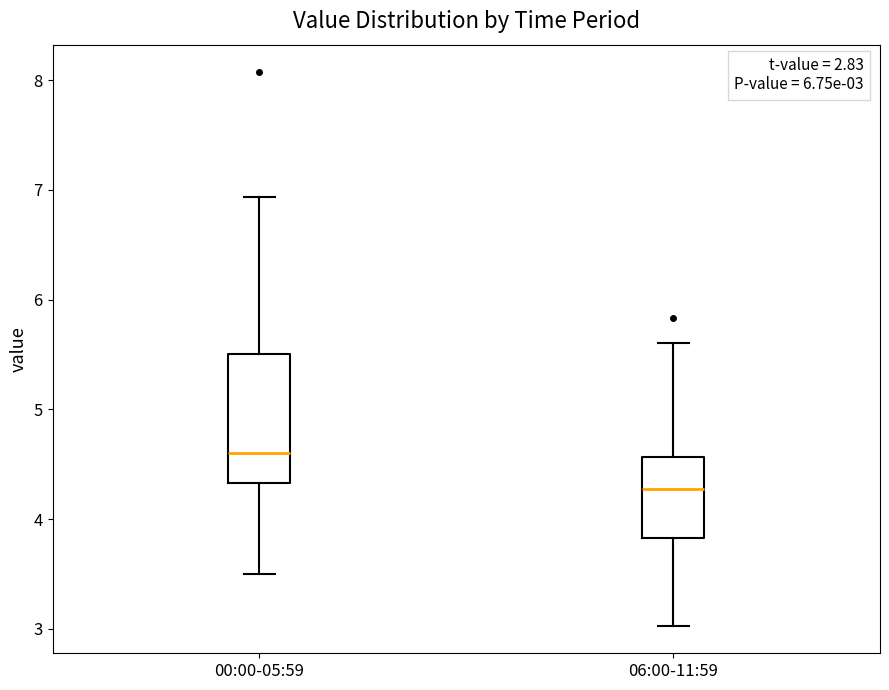

Which box's median line is the lowest?

06:00-11:59